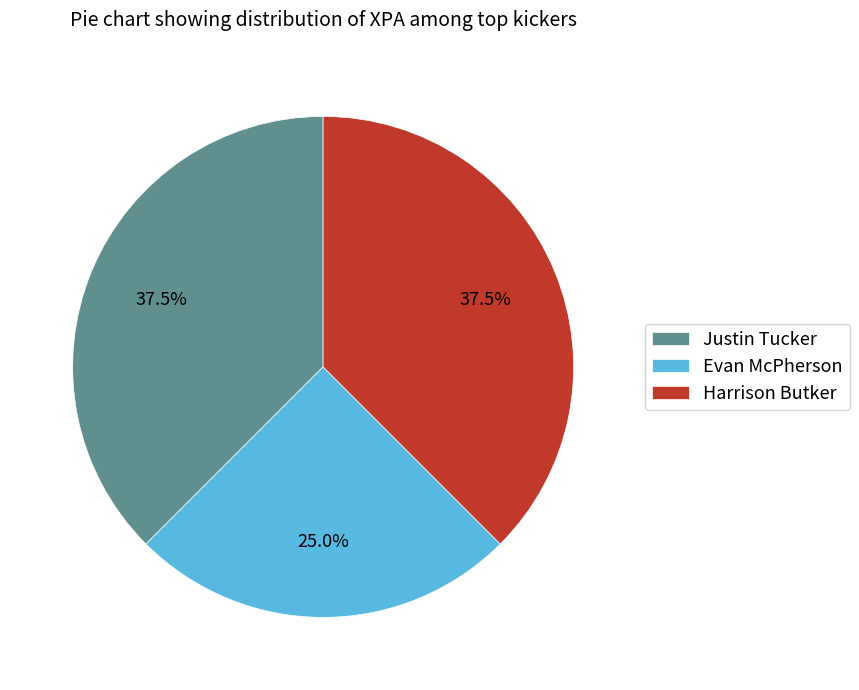

Between Harrison Butker and Evan McPherson, which is larger?

Harrison Butker